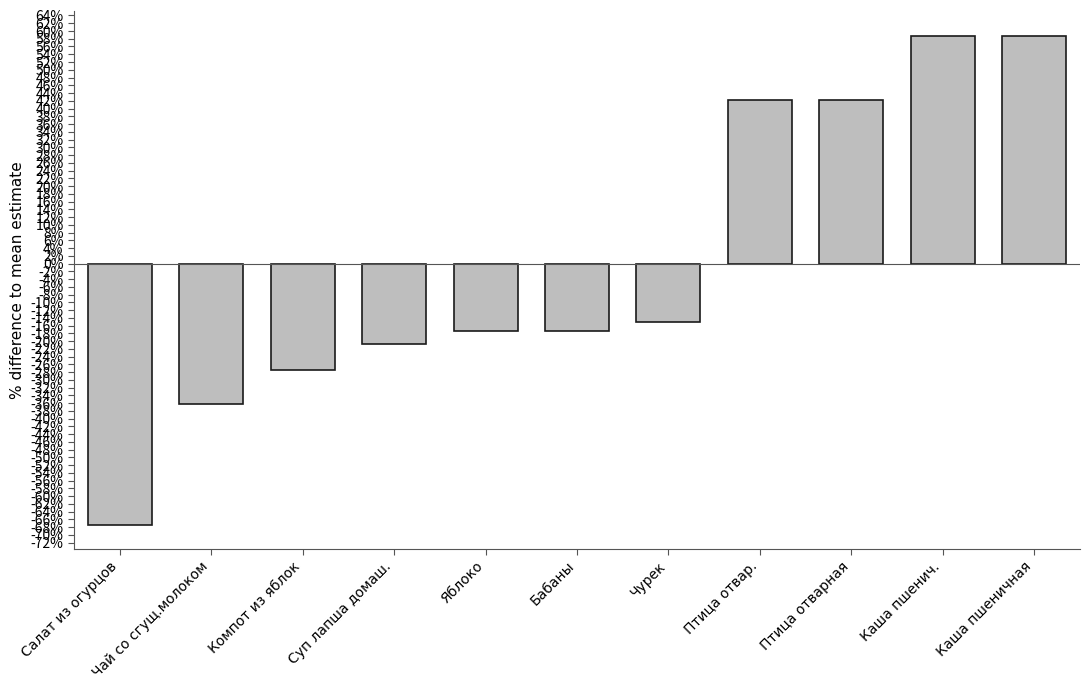

At which category does the chart reach its minimum across all series?

Салат из огурцов